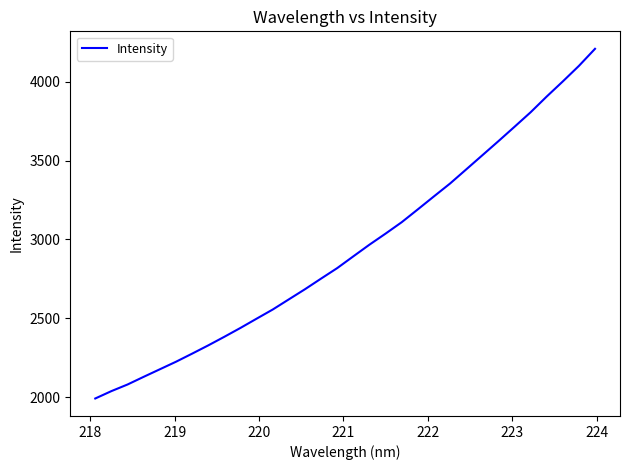

What is the smallest value displayed?

1991.0